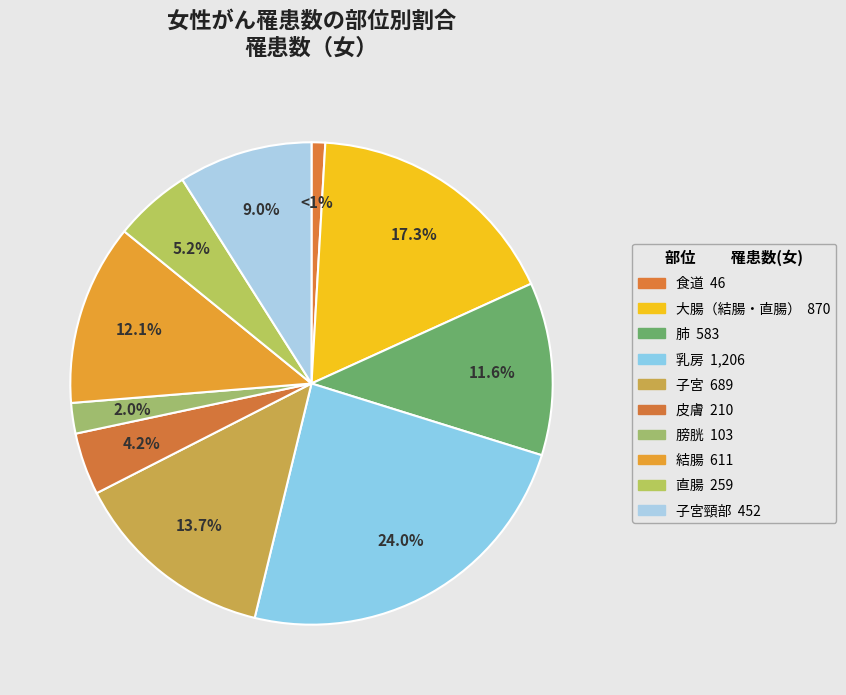

Does any single category account for the majority?

No